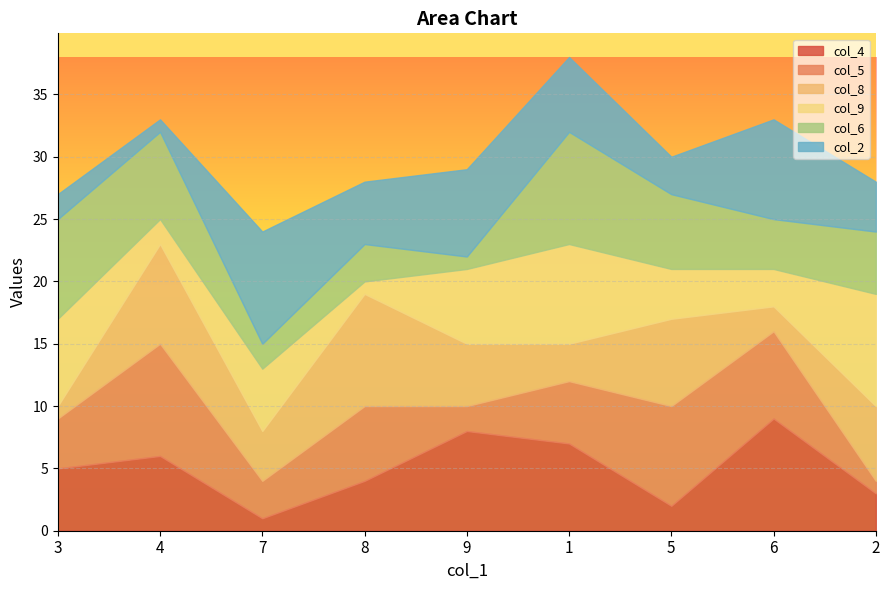

True or false: col_4 has a value of 5 at 2.

False